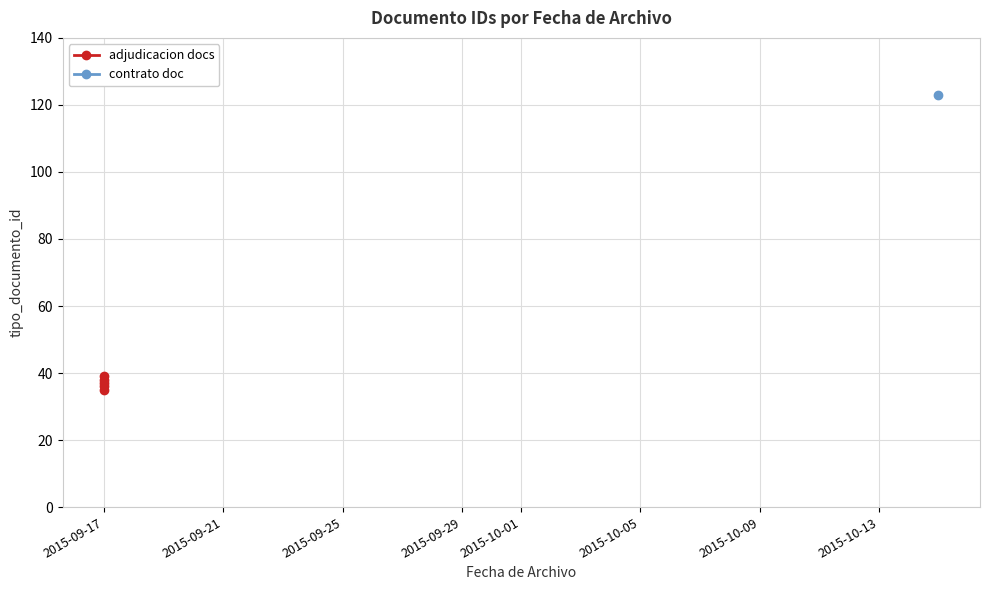

True or false: the data shows 24 at 2015-09-17.

False